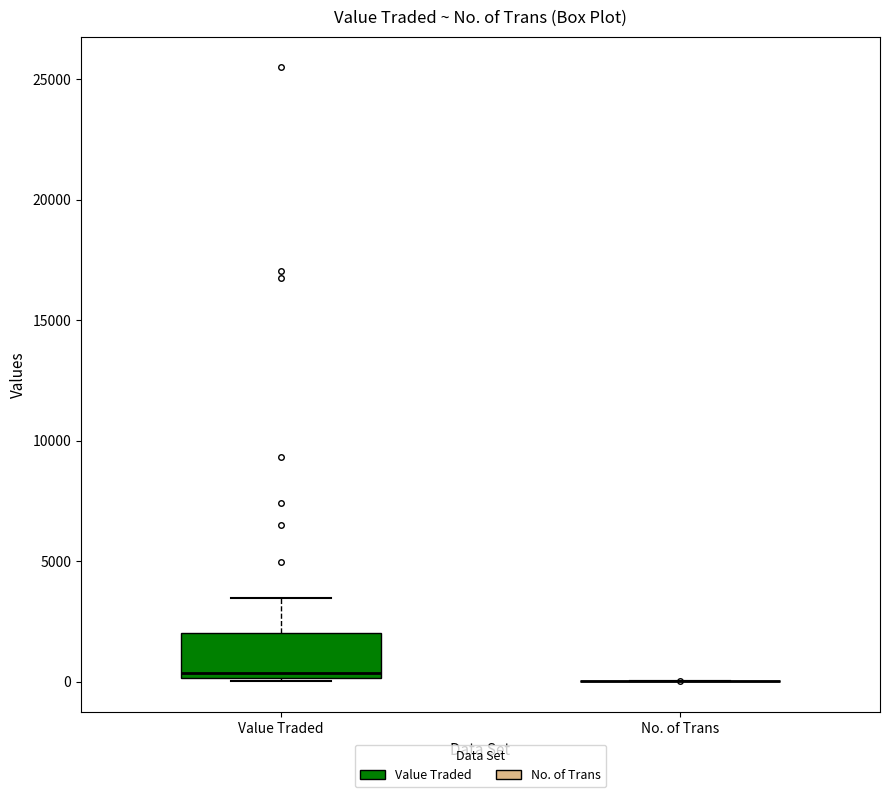

Reading left to right, transcribe this box plot: for each box, give where its median line is, the range the box spans, and where its two whiskers end, as read against the y-axis. The values are not printed on the chart, so give them approximately, as read against the axis.

Value Traded: median 500, box 0 to 2000, whiskers 0 to 3500
No. of Trans: box collapsed to a line at 0, whiskers 0 to 0